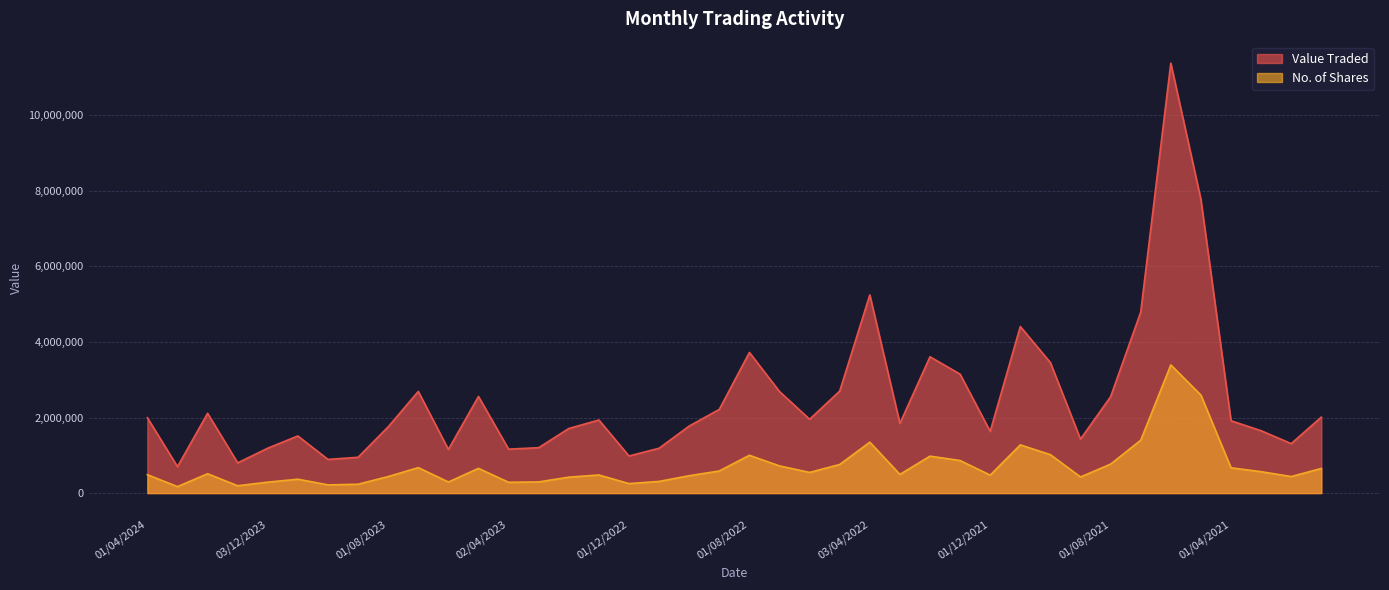

What is the approximate value of No. of Shares at 01/08/2022?

1000076